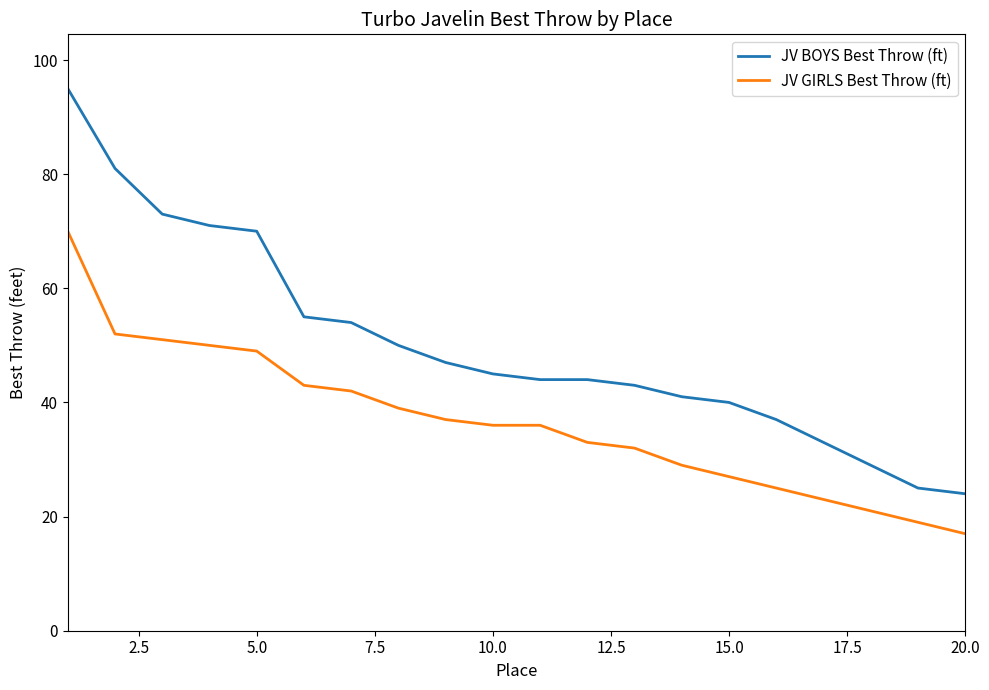

Rank the series by their maximum value, from lowest to highest.

JV GIRLS Best Throw (ft), JV BOYS Best Throw (ft)